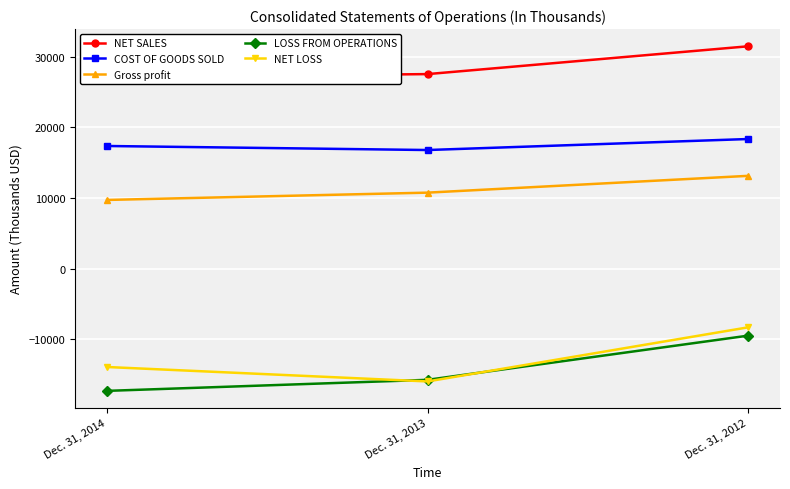

How many data points in NET LOSS are above -13942?

1